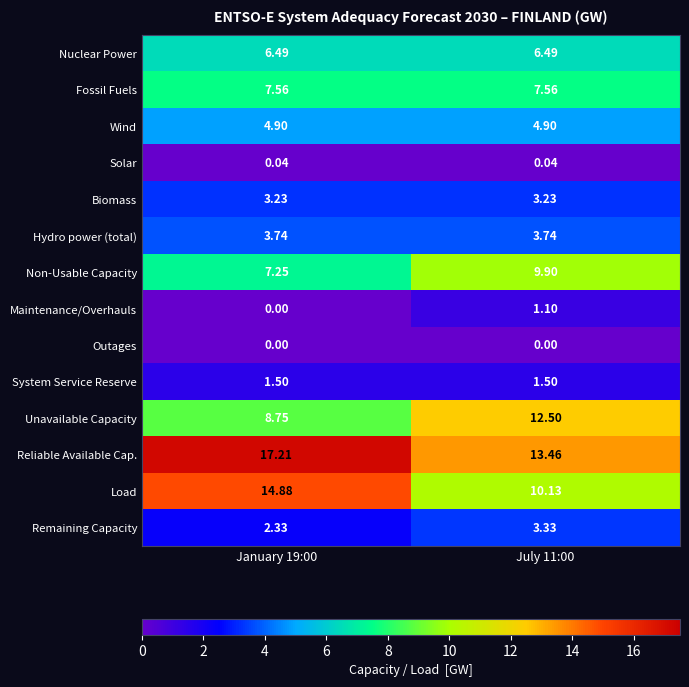

Which series has the largest total across all categories?

Reliable Available Cap.